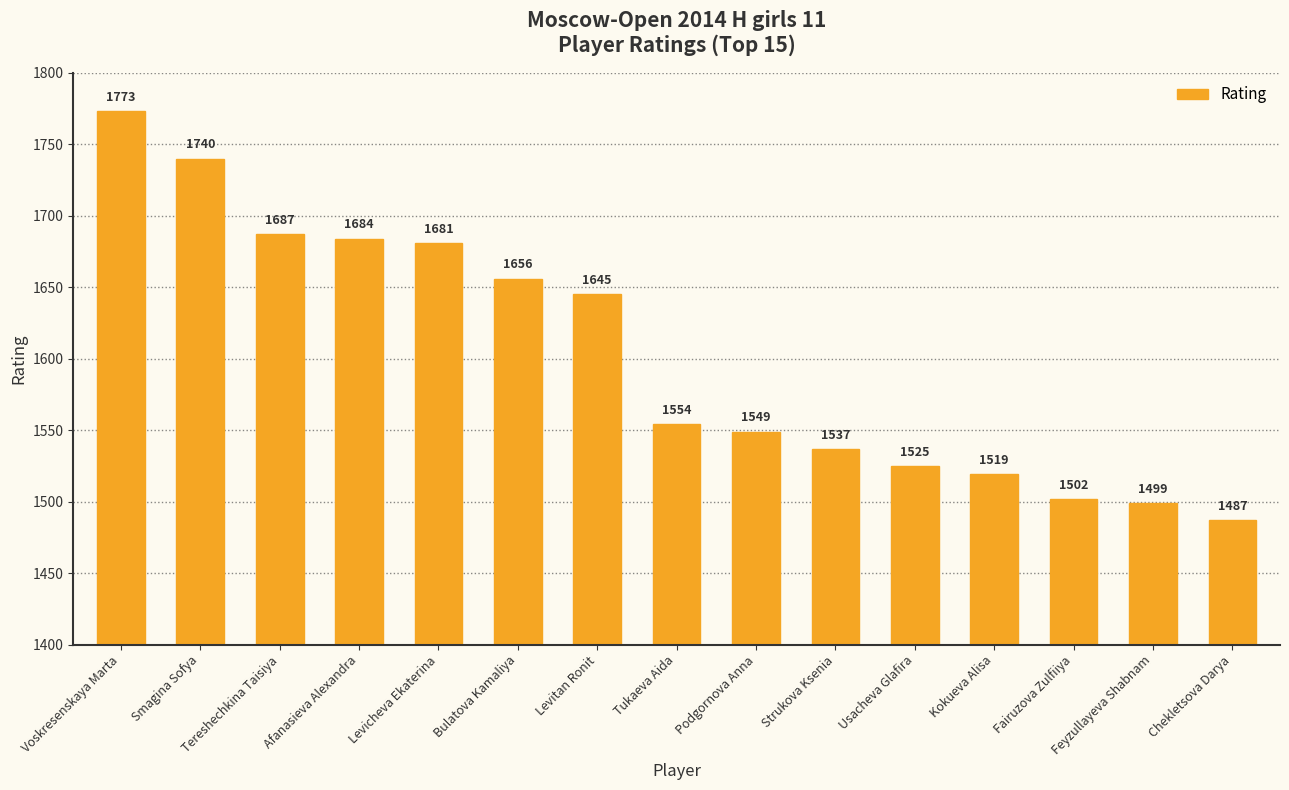

At which label does the data first exceed 1554?

Voskresenskaya Marta